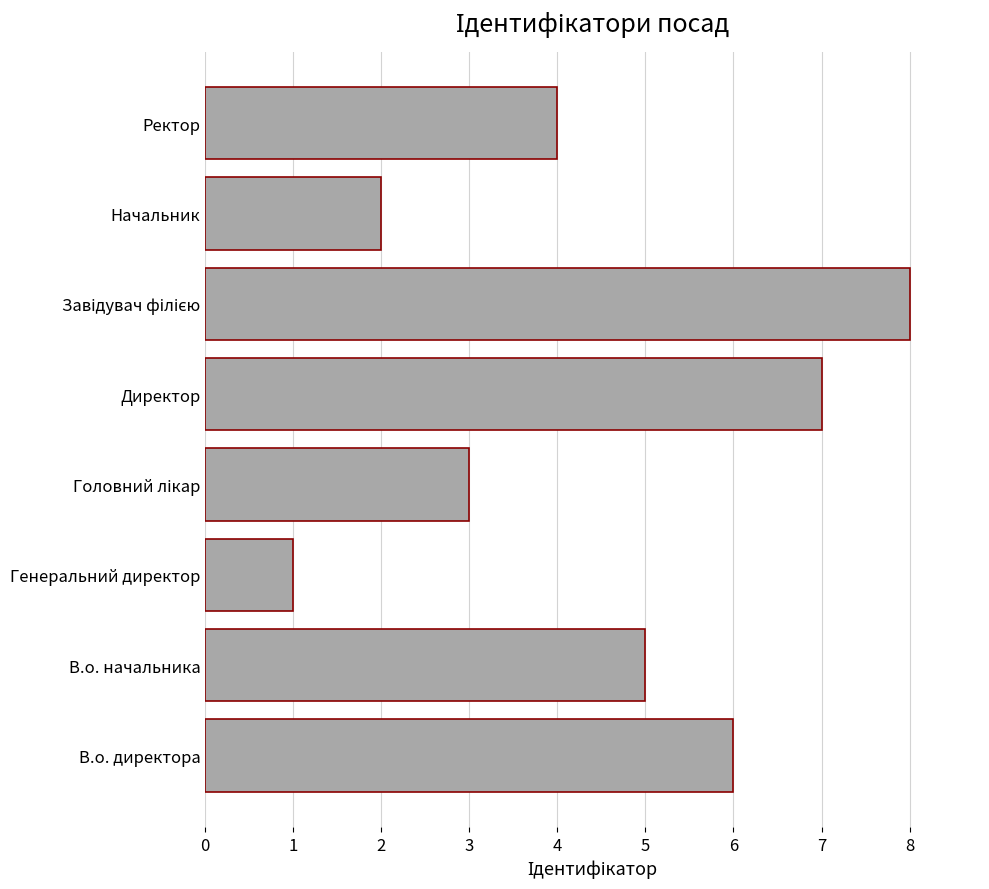

Reading bottom to top, transcribe all the data shown in this chart.

6	5	1	3	7	8	2	4